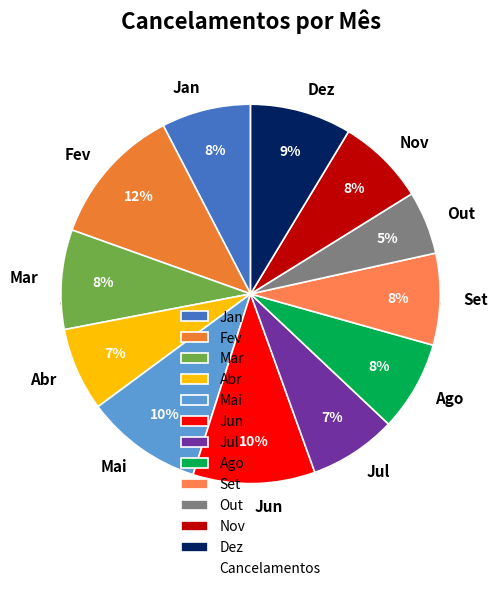

Rank the categories by value from highest to lowest.

Fev, Jun, Mai, Dez, Mar, Set, Ago, Jan, Nov, Jul, Abr, Out